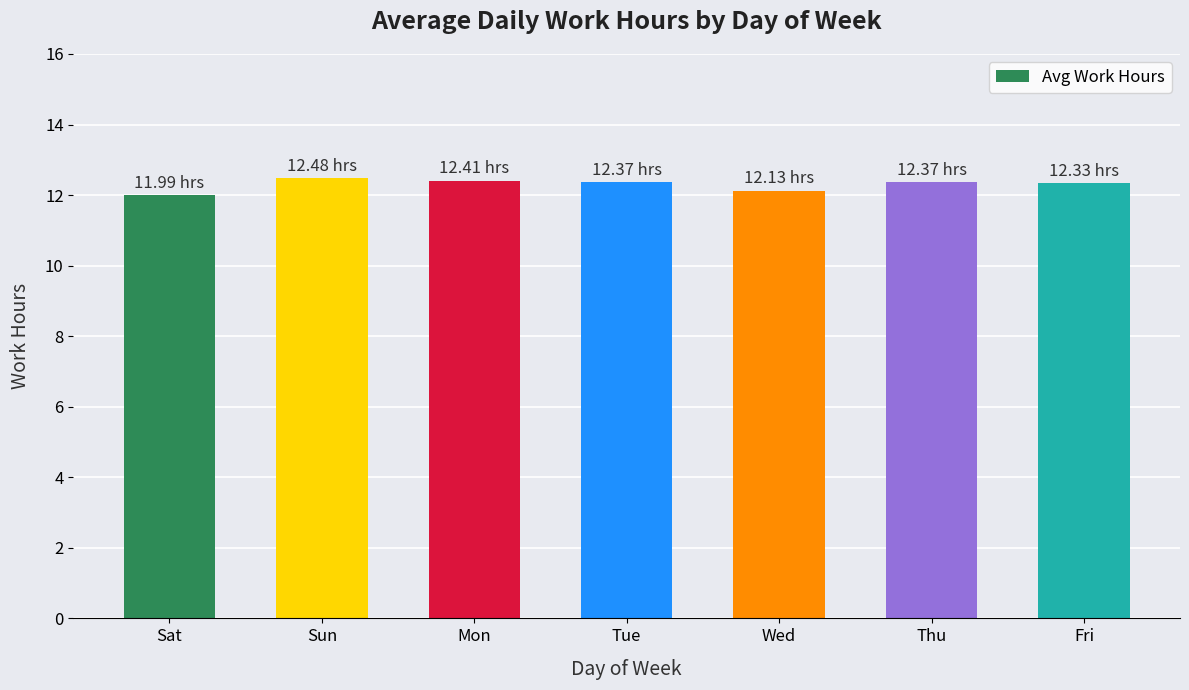

How many bars are there in total?

7